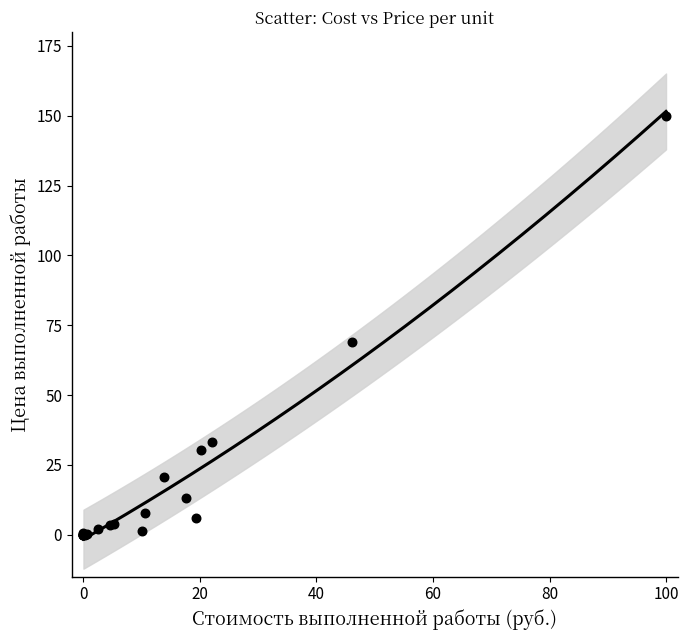

What Y value in the scatter plot is closest to 75?

69.1